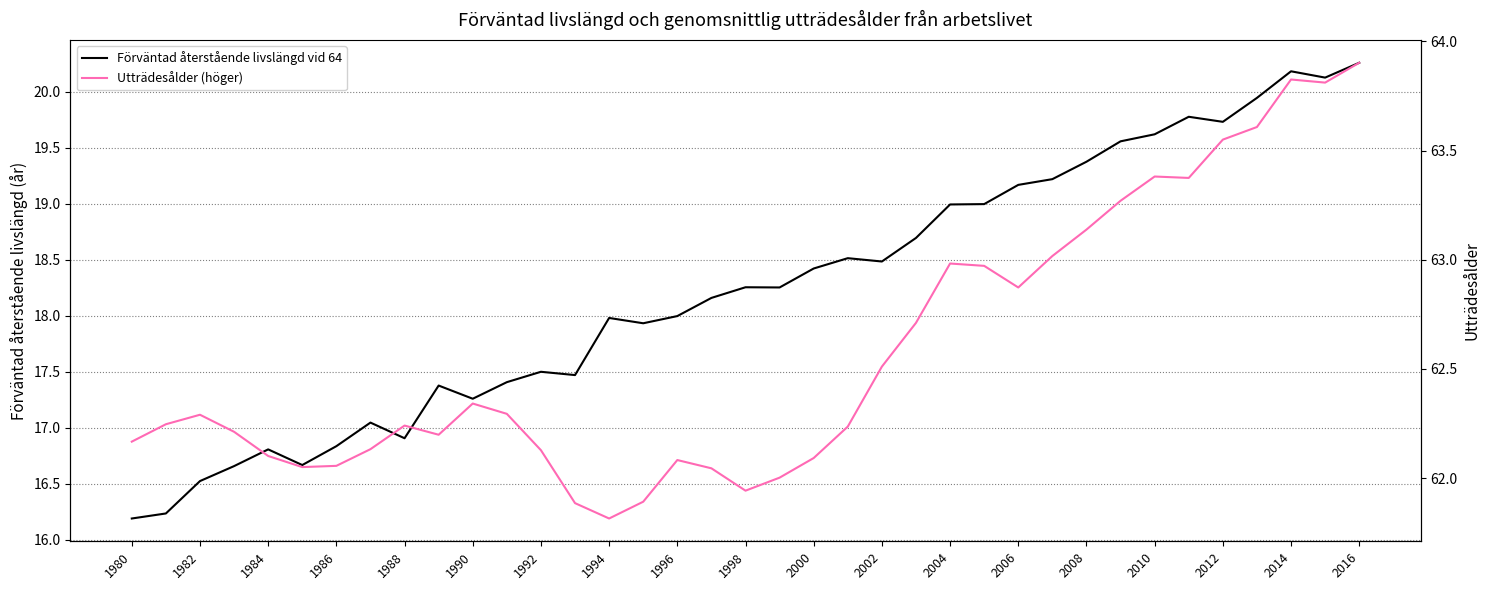

List the series in order of their overall mean, highest first.

Utträdesålder (höger), Förväntad återstående livslängd vid 64